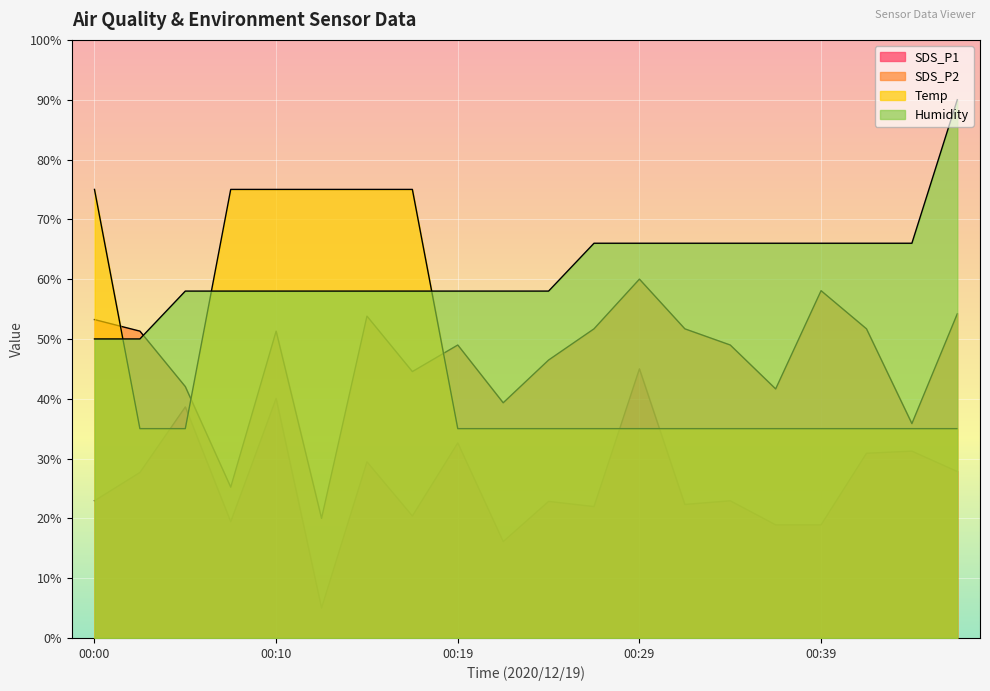

How many data points does each series have?

20